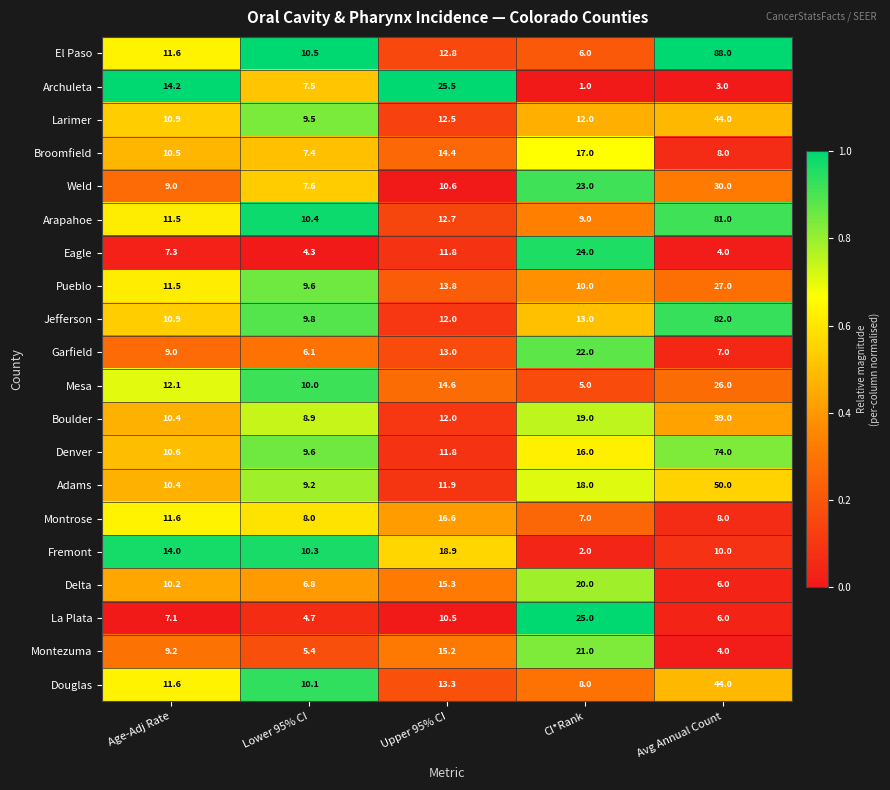

At how many categories does at least one series exceed 21?

3